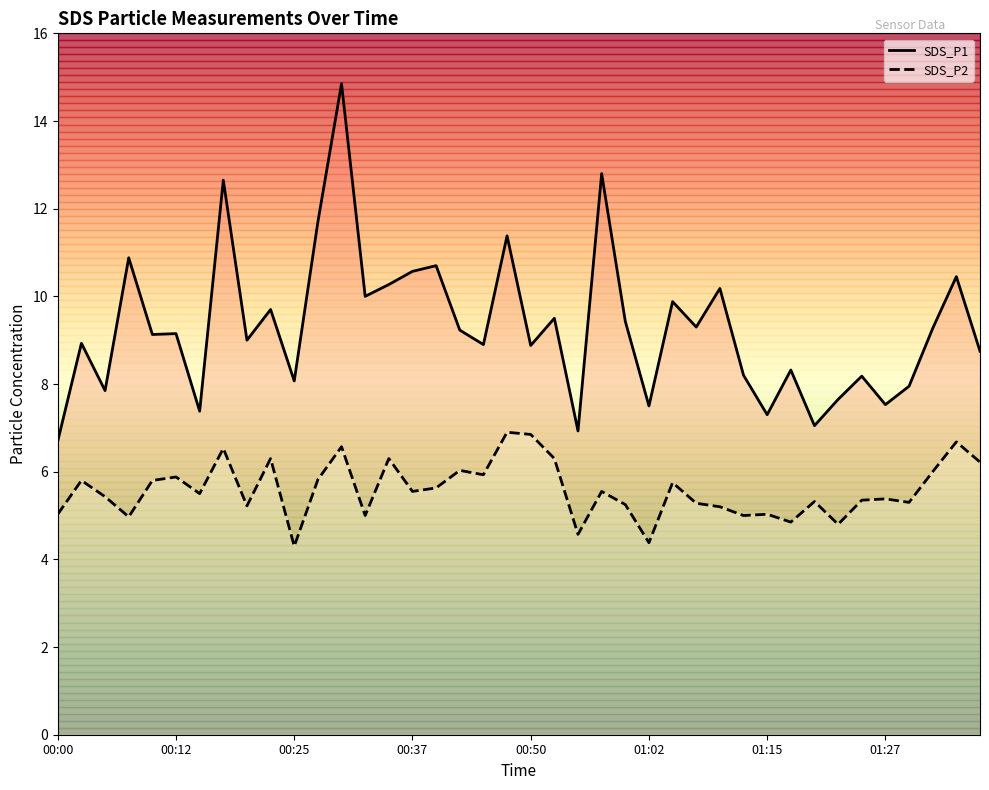

How many categories are shown in the chart?

40